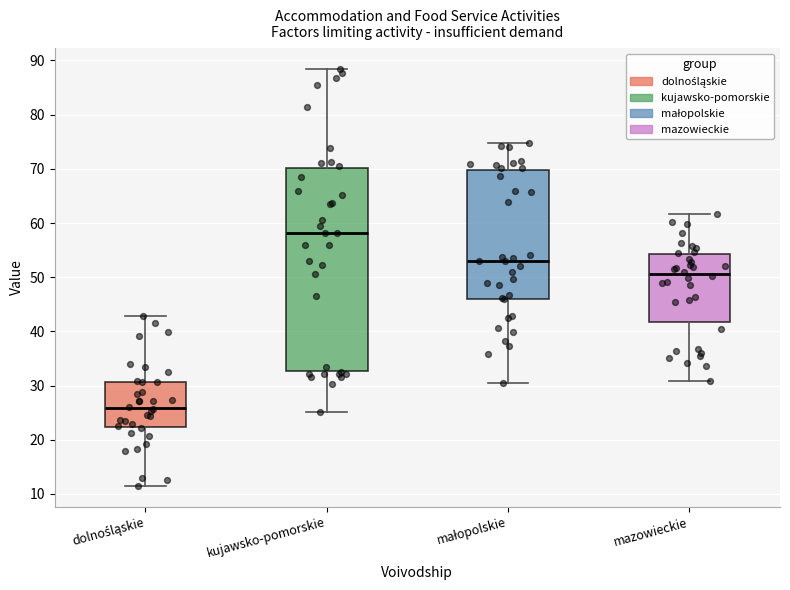

Reading left to right, transcribe this box plot: for each box, give where its median line is, the range the box spans, and where its two whiskers end, as read against the y-axis. The values are not printed on the chart, so give them approximately, as read against the axis.

dolnośląskie: median 26, box 22 to 31, whiskers 12 to 43
kujawsko-pomorskie: median 58, box 33 to 70, whiskers 25 to 88
małopolskie: median 53, box 46 to 70, whiskers 31 to 75
mazowieckie: median 51, box 42 to 54, whiskers 31 to 62